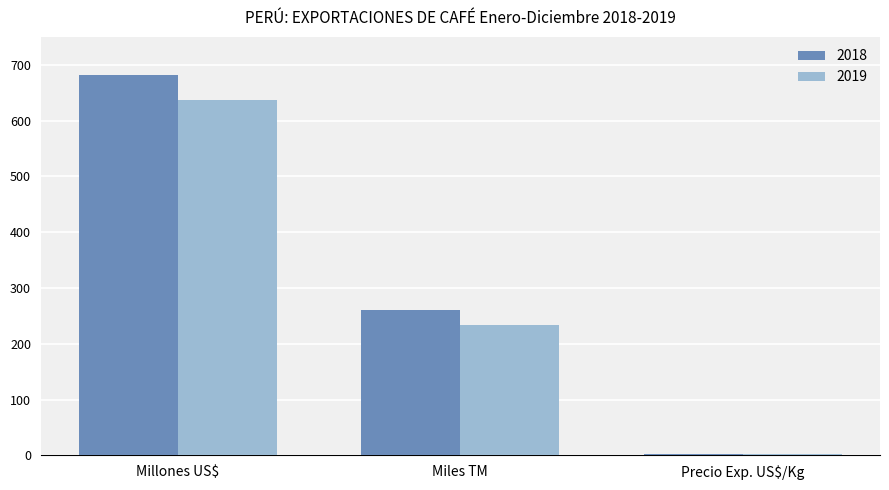

What position from the right is Miles TM?

2